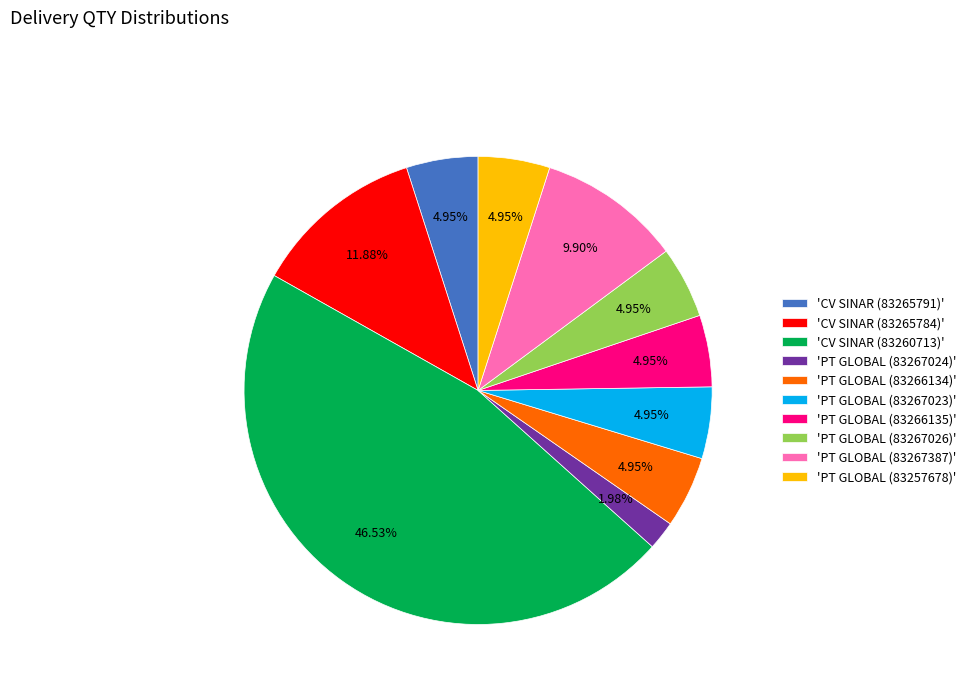

To the nearest percent, what is the average slice percentage?

10%